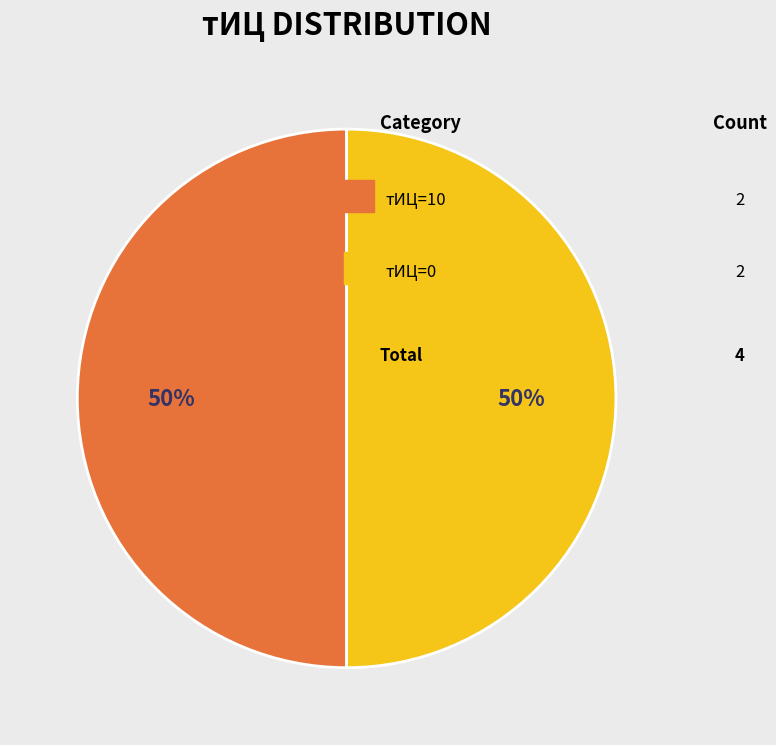

How many segments does this pie chart have?

2